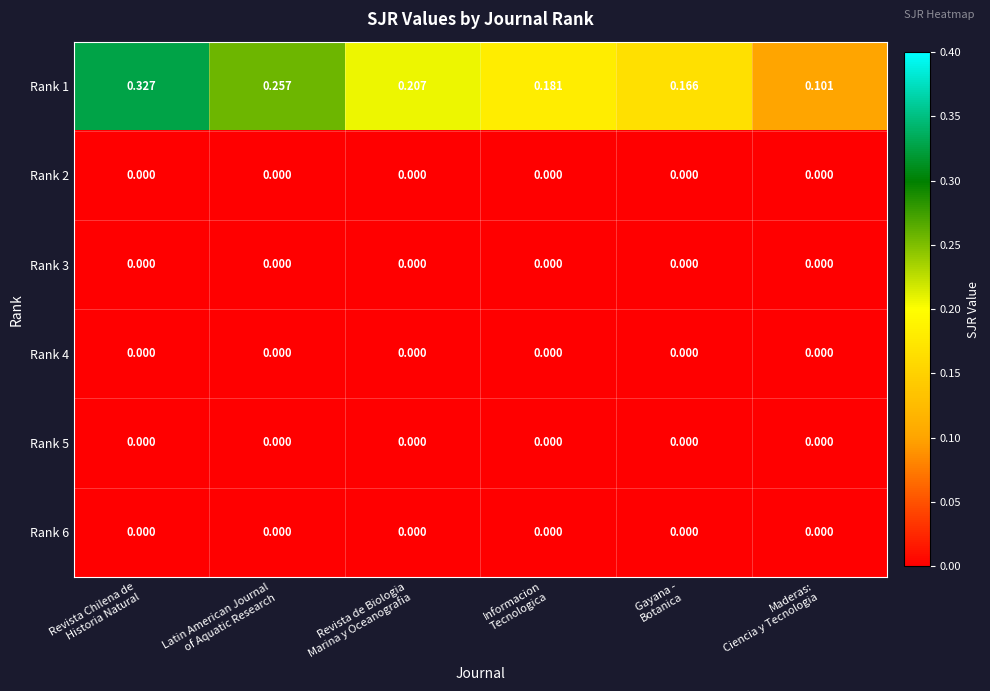

How many distinct data groups are displayed?

6